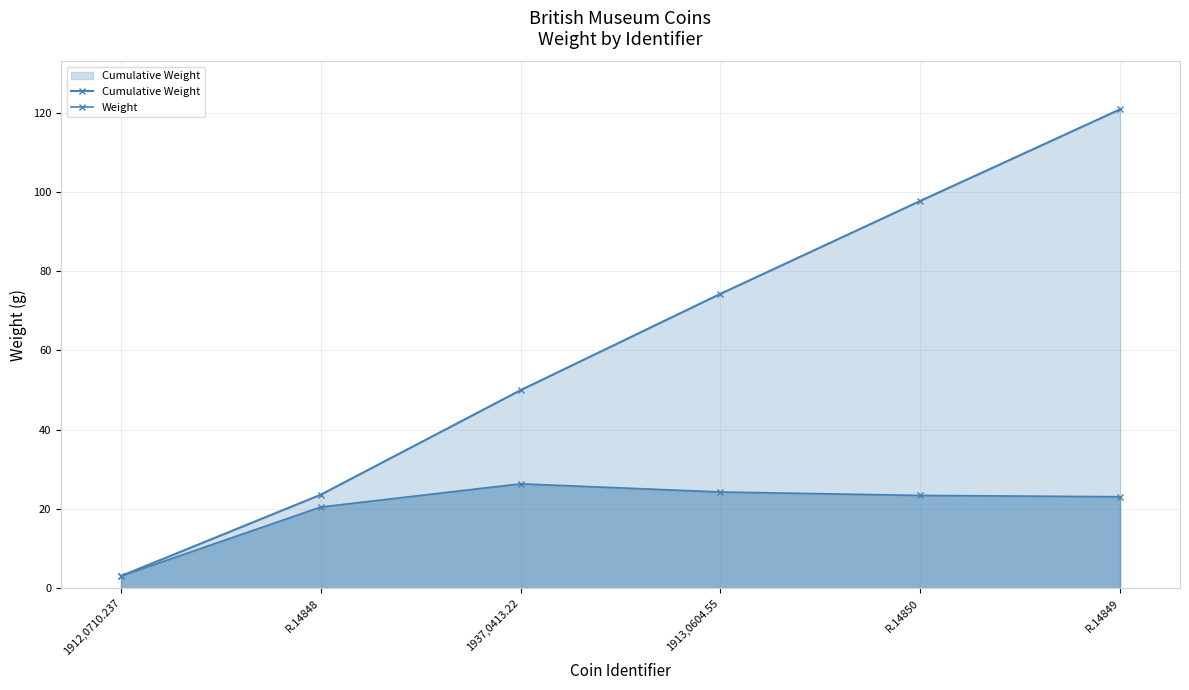

At which label does Weight reach its peak?

1937,0413.22